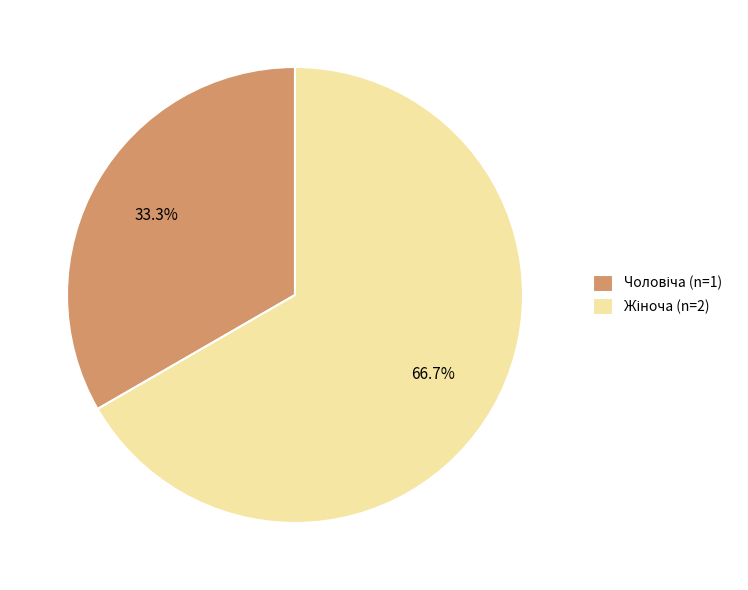

Is there a majority slice in this chart?

Yes